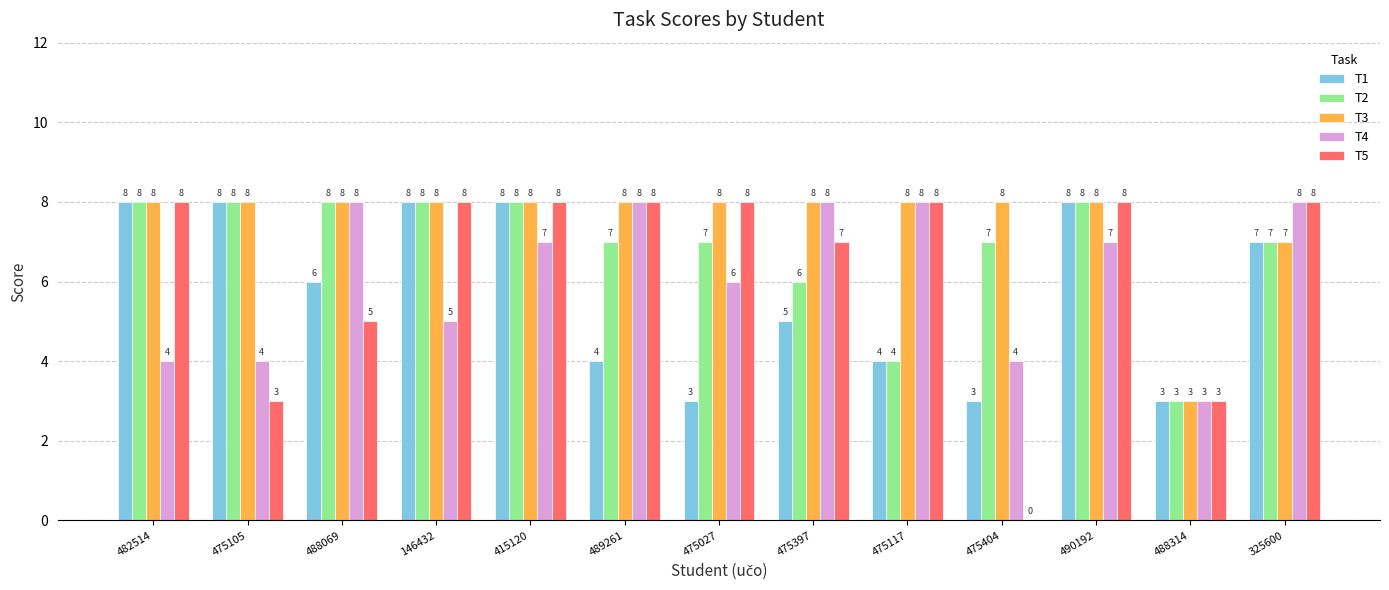

What is the sum of the T2 values at 482514 and 475117?

12